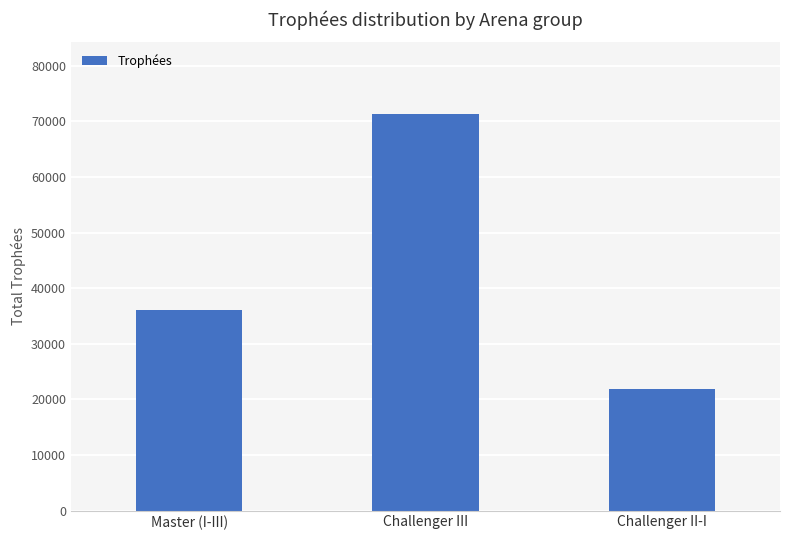

What is the ratio of the value at Master (I-III) to the value at Challenger III?

0.5